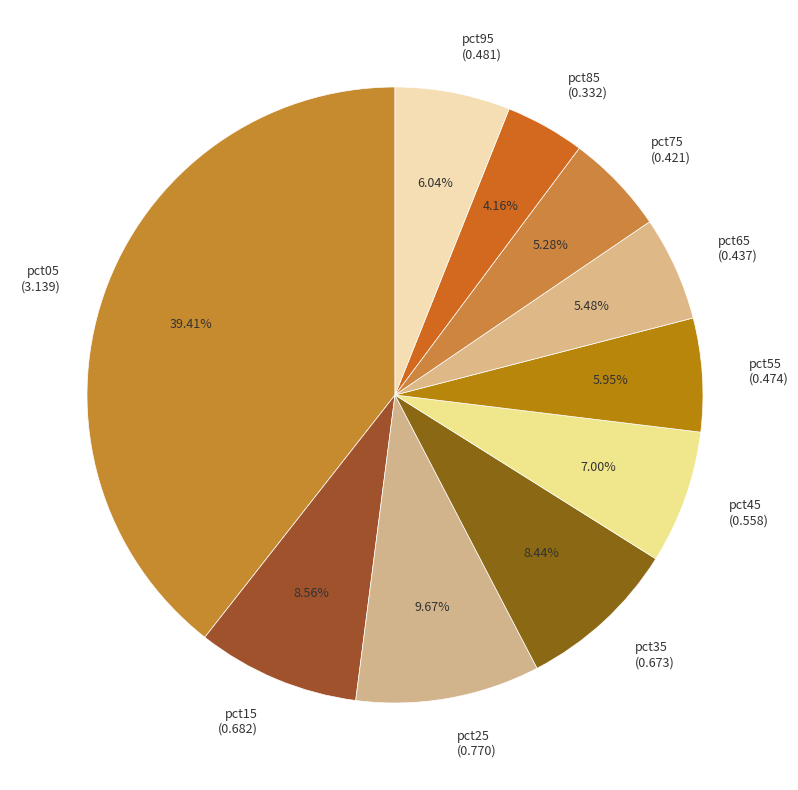

To the nearest percent, what is the combined percentage of pct05 and pct35?

48%